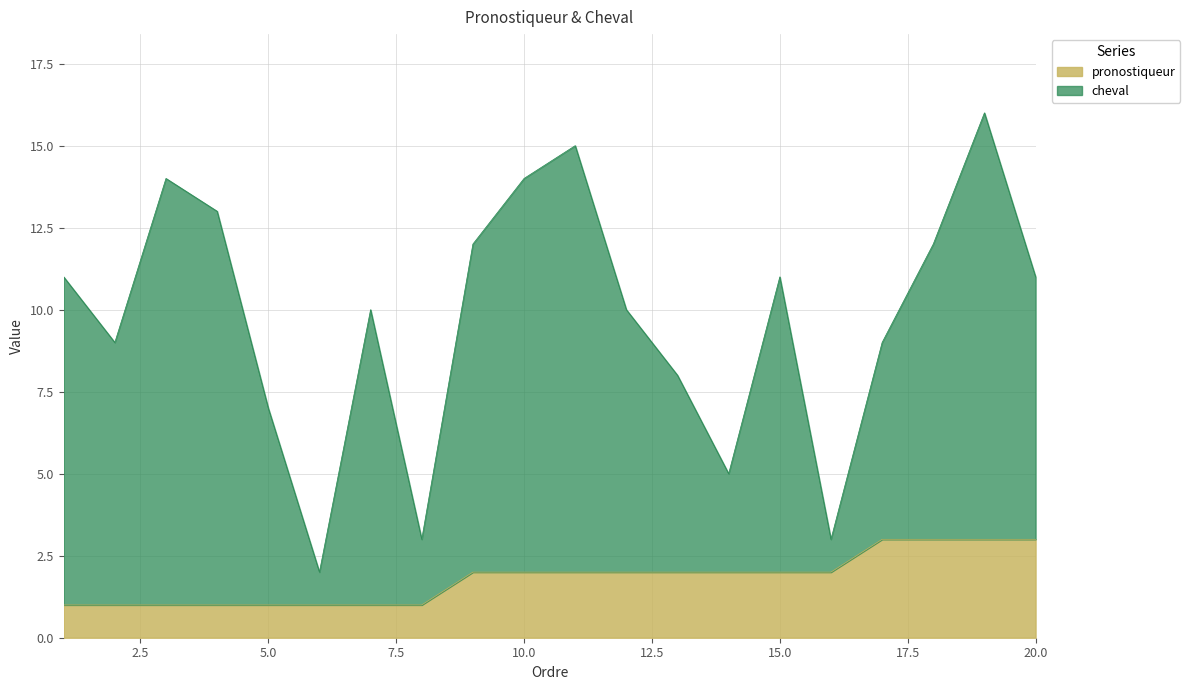

True or false: cheval and pronostiqueur cross at least once.

False